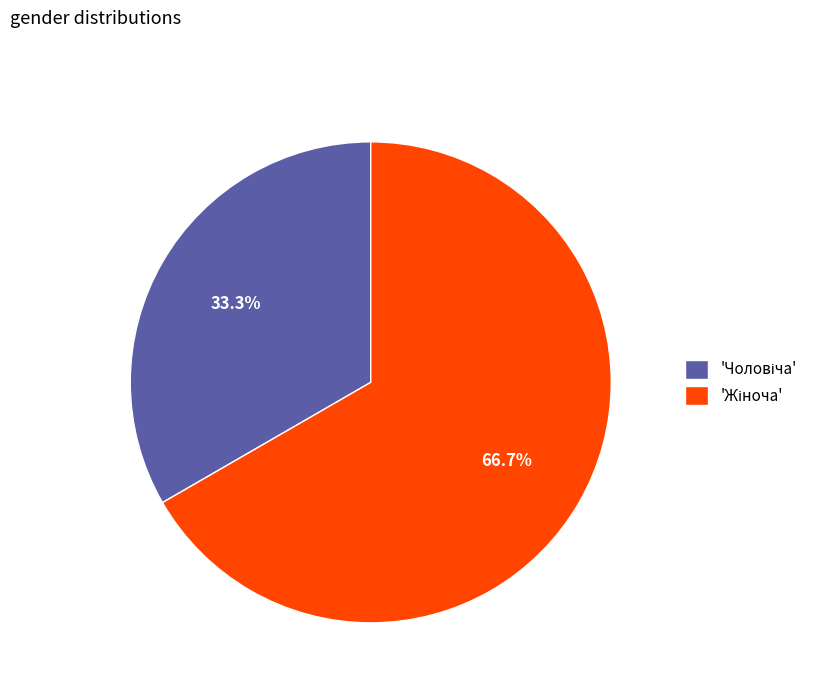

Is there a majority slice in this chart?

Yes